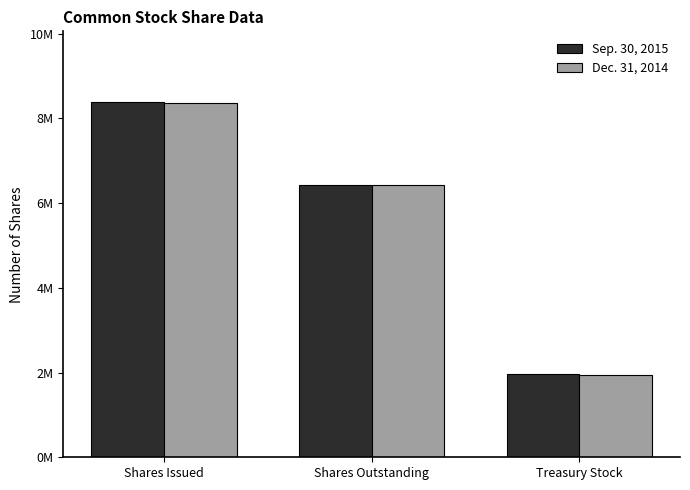

What are all the series names shown in the legend?

Sep. 30, 2015, Dec. 31, 2014